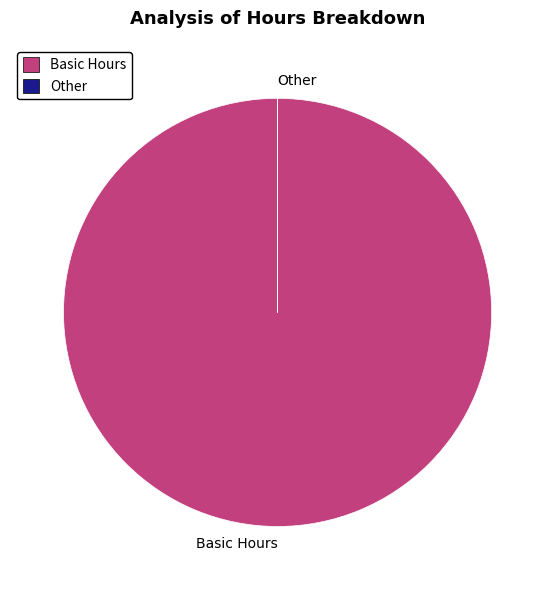

True or false: Basic Hours accounts for 94% of the total.

False